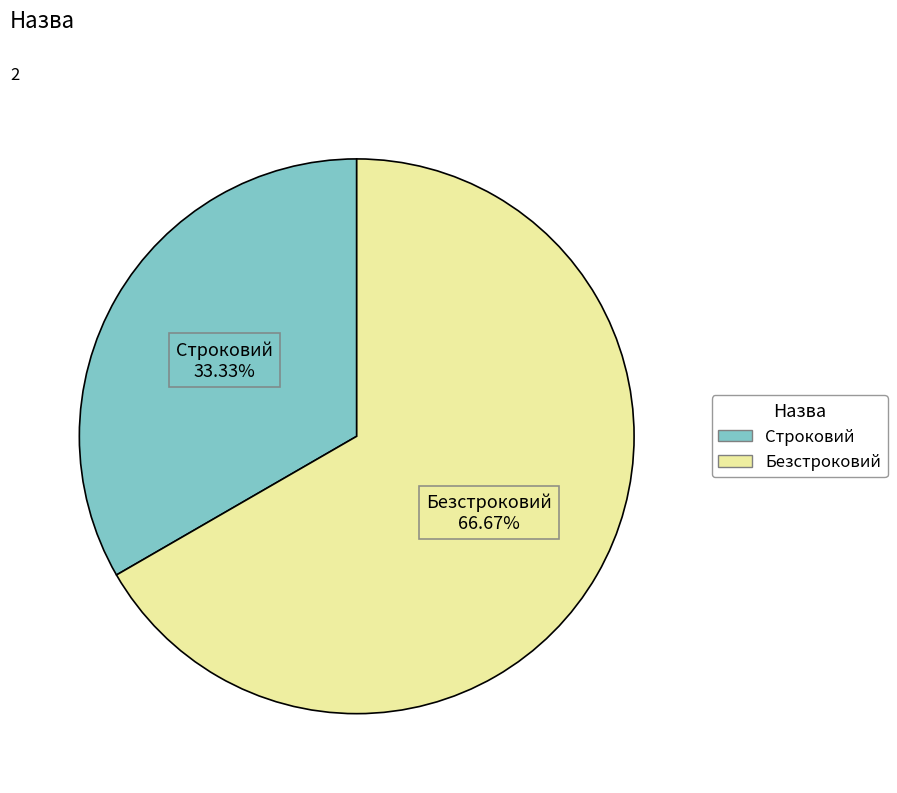

To the nearest percent, what percentage of the pie is Безстроковий?

67%